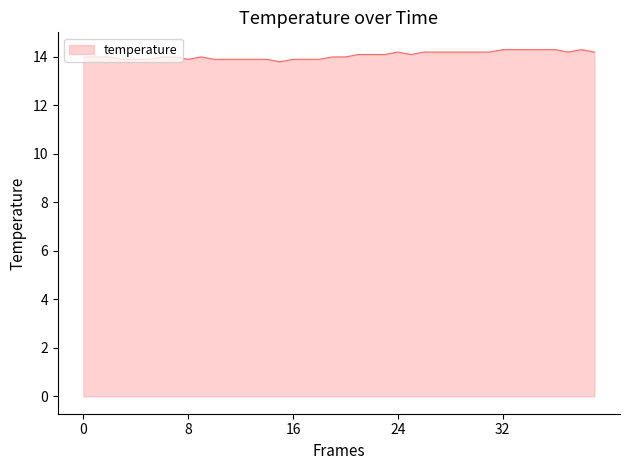

What is the minimum value shown in the chart?

13.8